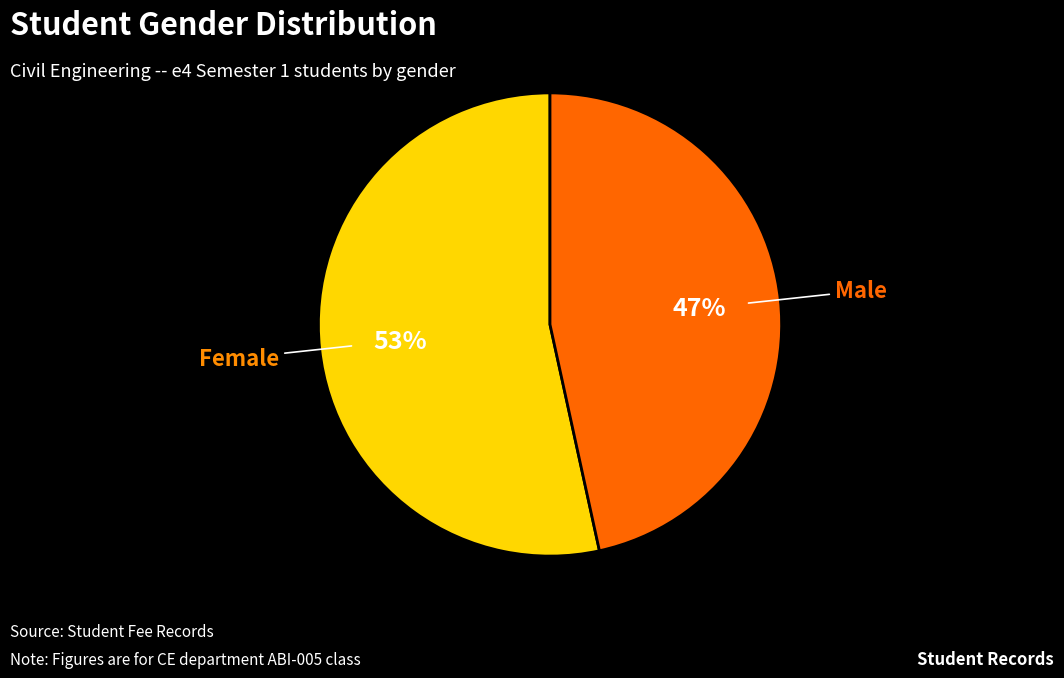

Which category has the smallest portion of the pie?

Male